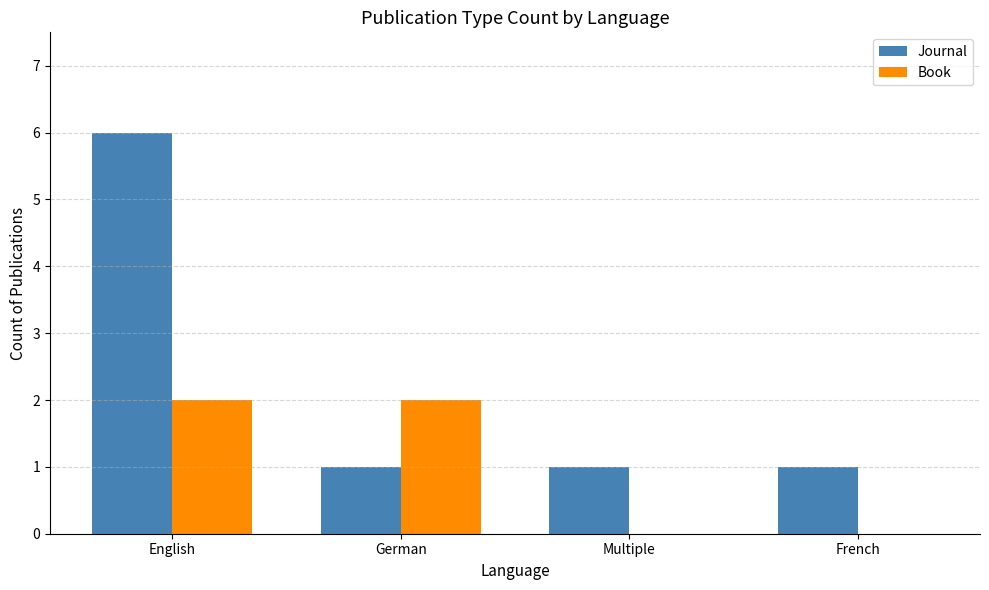

What is the sum of all Book values?

4